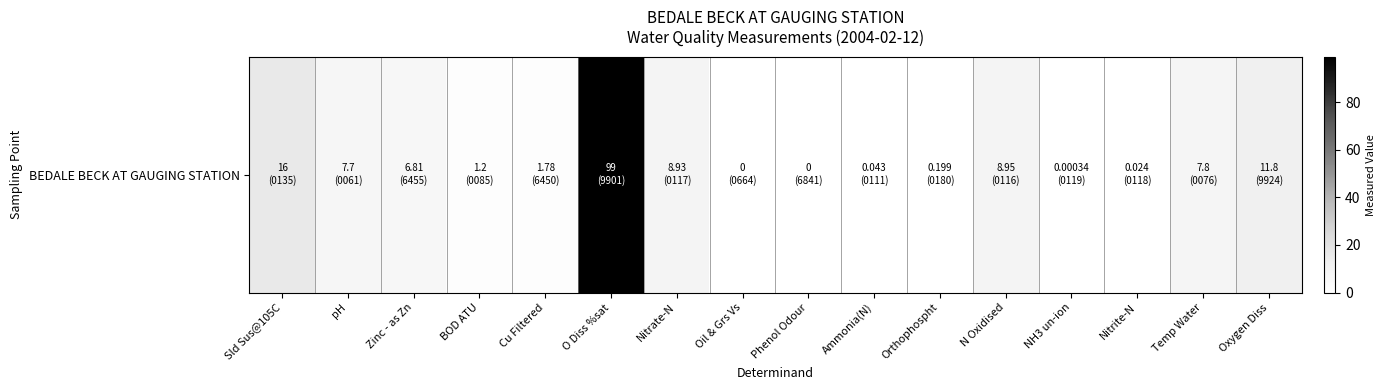

Reading left to right, what are all the values shown in this chart?

Sld Sus@105C=16.0	pH=7.7	Zinc - as Zn=6.8	BOD ATU=1.2	Cu Filtered=1.8	O Diss %sat=99.0	Nitrate-N=8.9	Oil & Grs Vs=0.0	Phenol Odour=0.0	Ammonia(N)=0.0	Orthophospht=0.2	N Oxidised=8.9	NH3 un-ion=0.0	Nitrite-N=0.0	Temp Water=7.8	Oxygen Diss=11.8